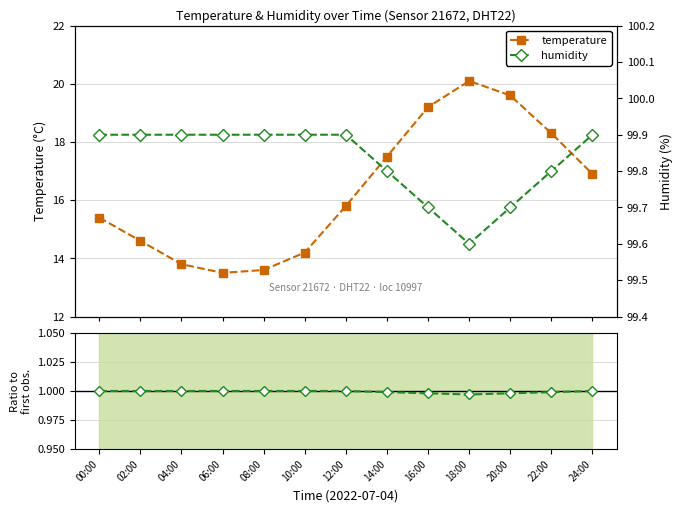

Which series has the widest spread of values?

temperature